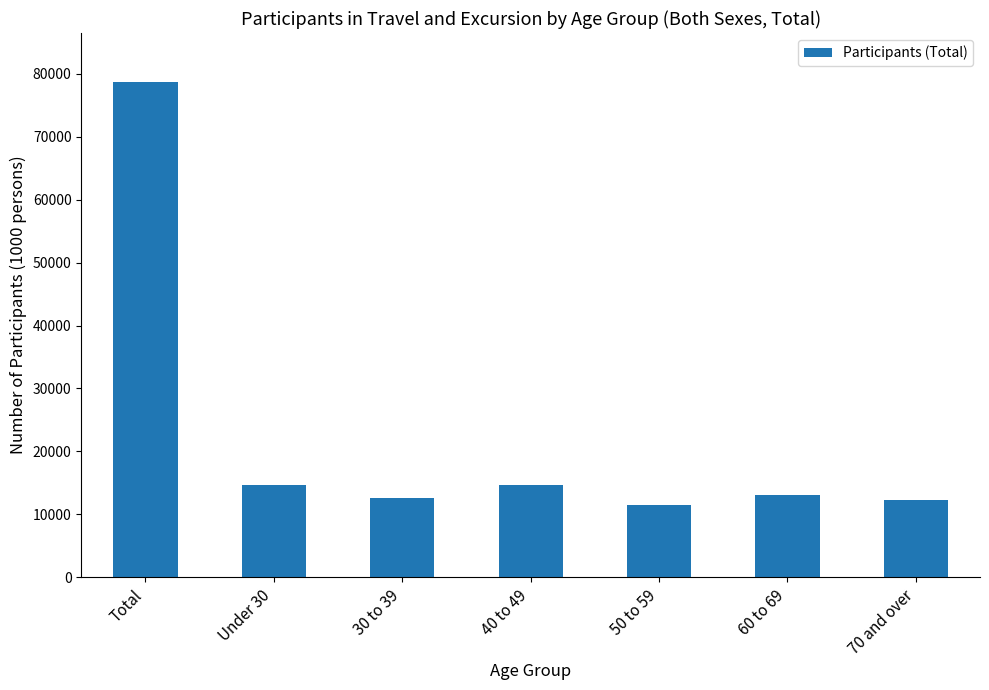

At which category does the chart reach its peak across all series?

Total